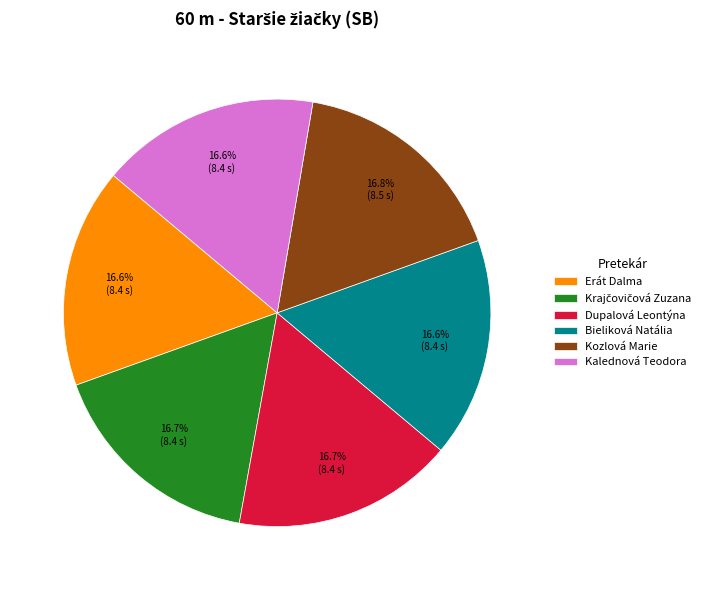

To the nearest percent, what portion does Bieliková Natália represent?

17%